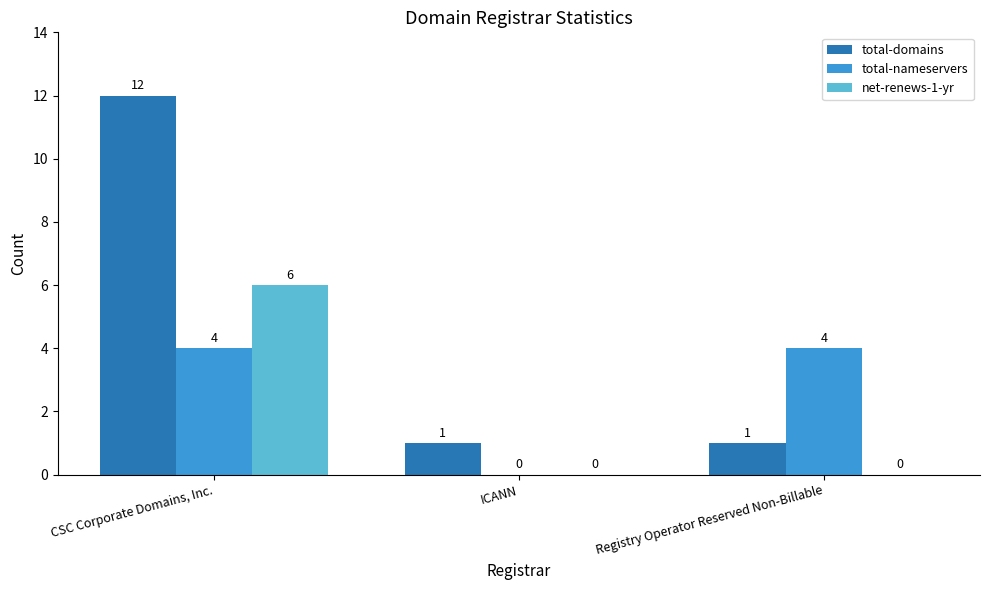

Is the value of total-nameservers at CSC Corporate Domains, Inc. greater than the value of total-domains at ICANN?

Yes